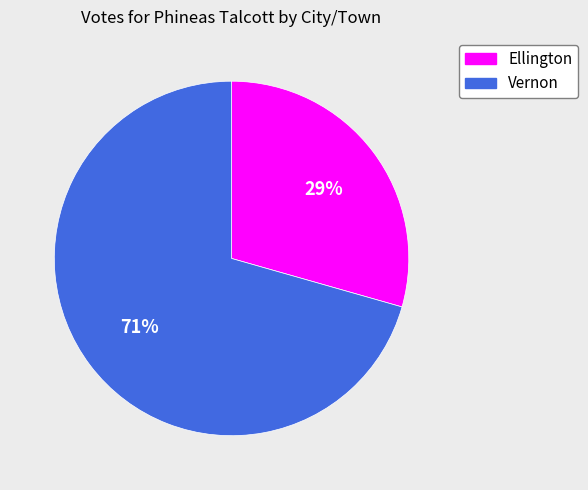

The Ellington slice represents 29% of the pie. True or false?

True